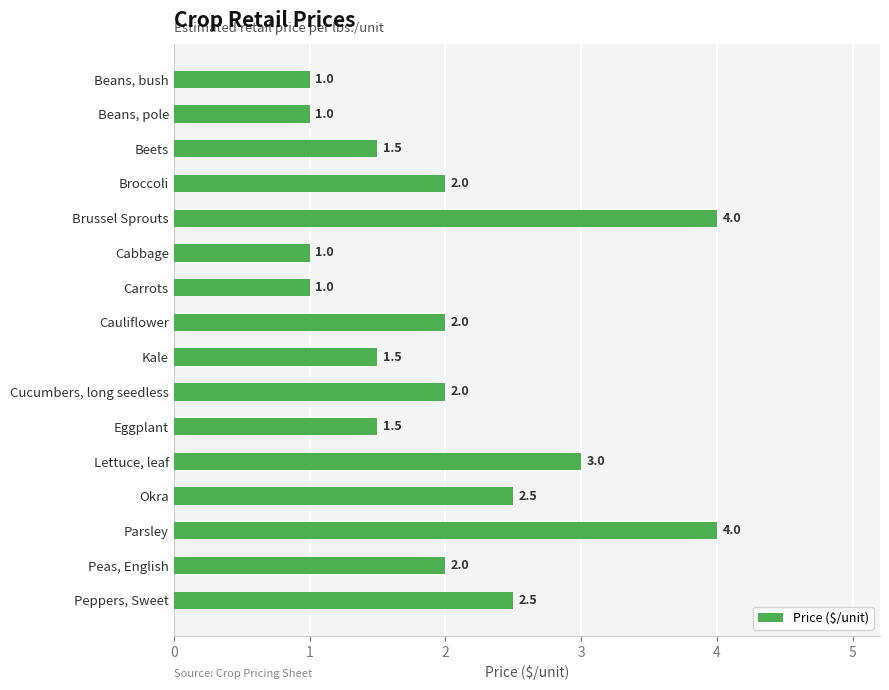

How many categories are shown in the chart?

16